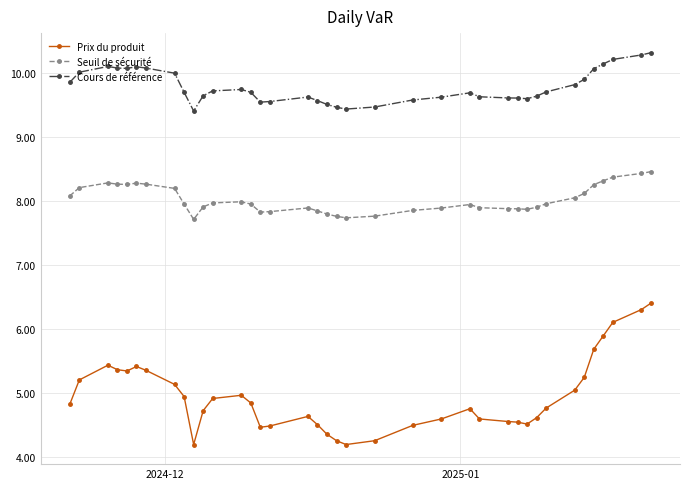

Rank the series by their maximum value, from highest to lowest.

Cours de référence, Seuil de sécurité, Prix du produit